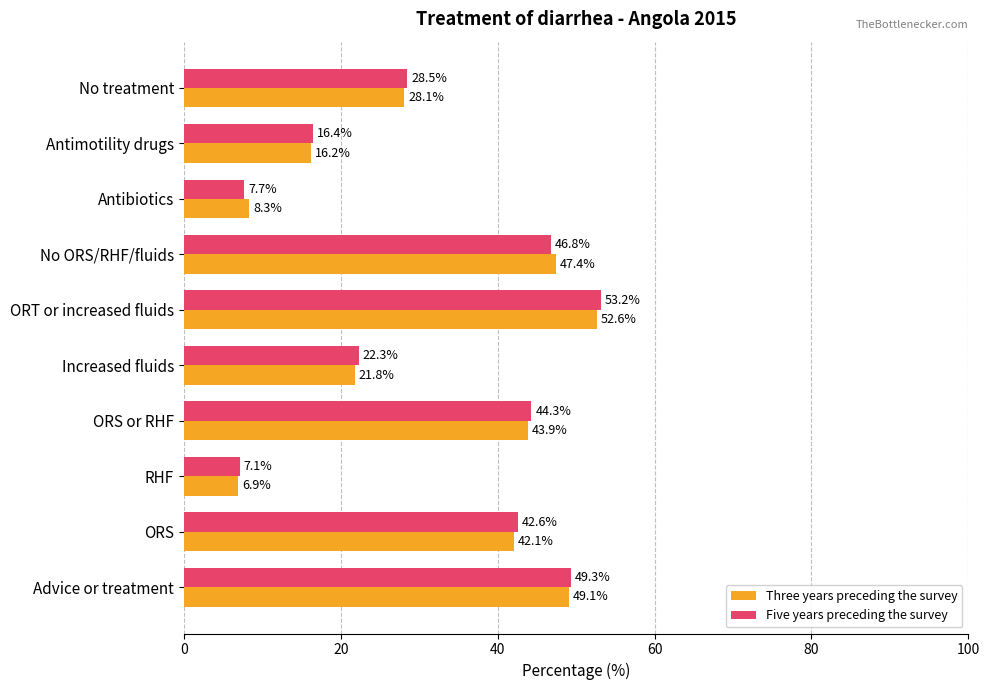

What is the spread (max minus min) of values at ORS?

0.5